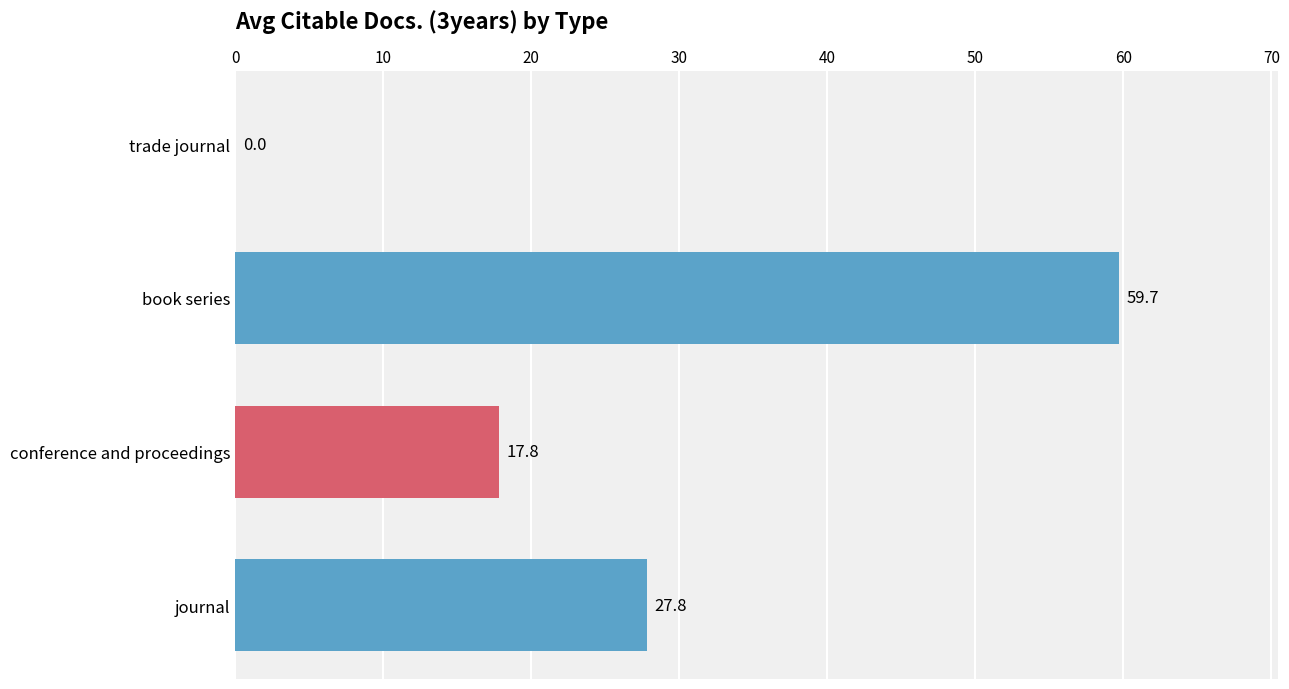

What is the sum of all values?

105.3